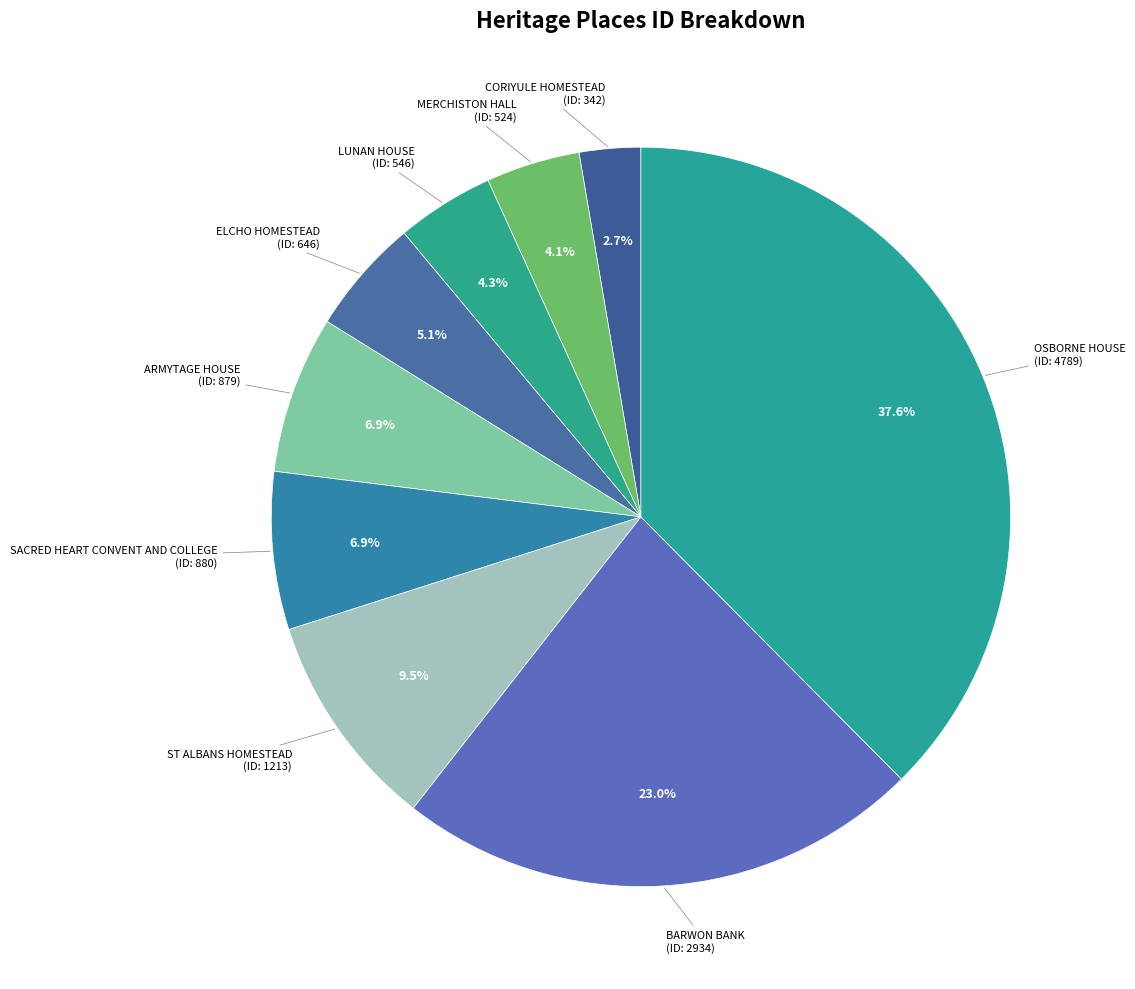

Between CORIYULE HOMESTEAD and MERCHISTON HALL, which is larger?

MERCHISTON HALL